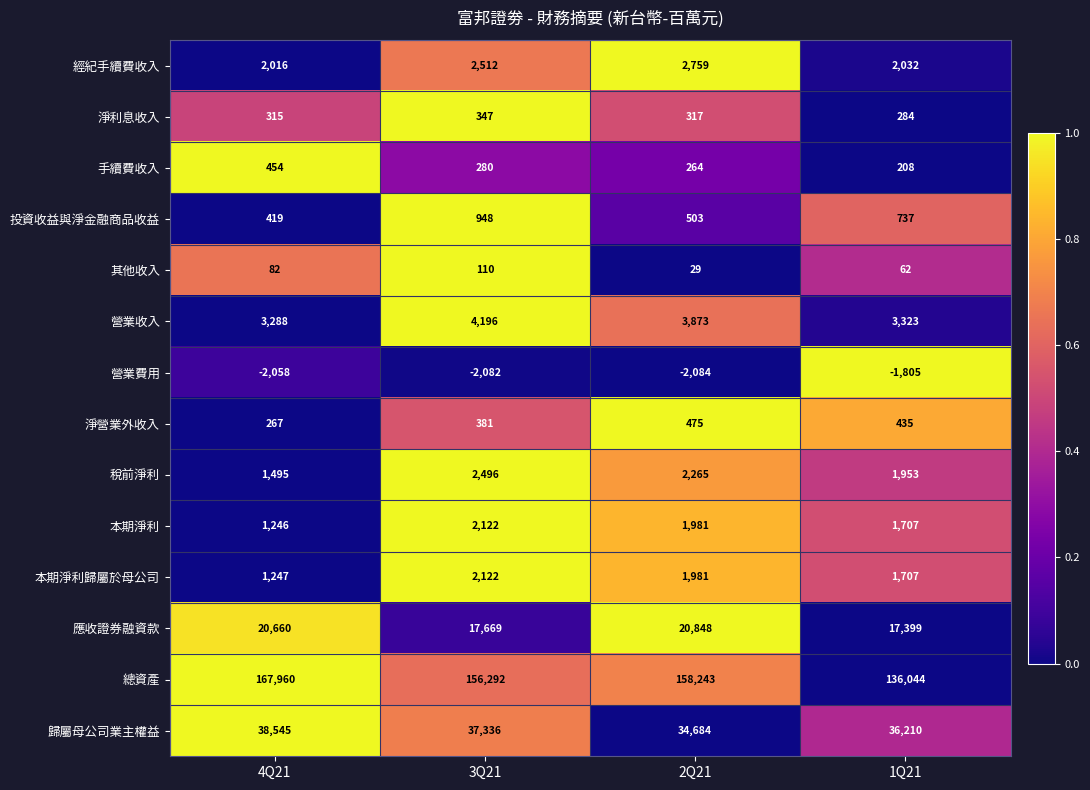

At which category is the sum across all series the highest?

4Q21